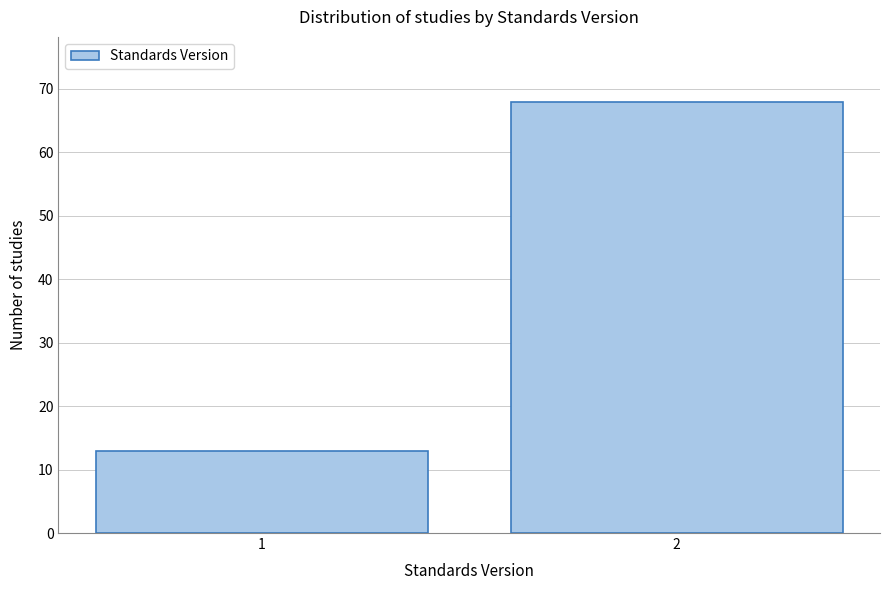

Reading left to right, what are all the values shown in this chart?

1=13	2=68